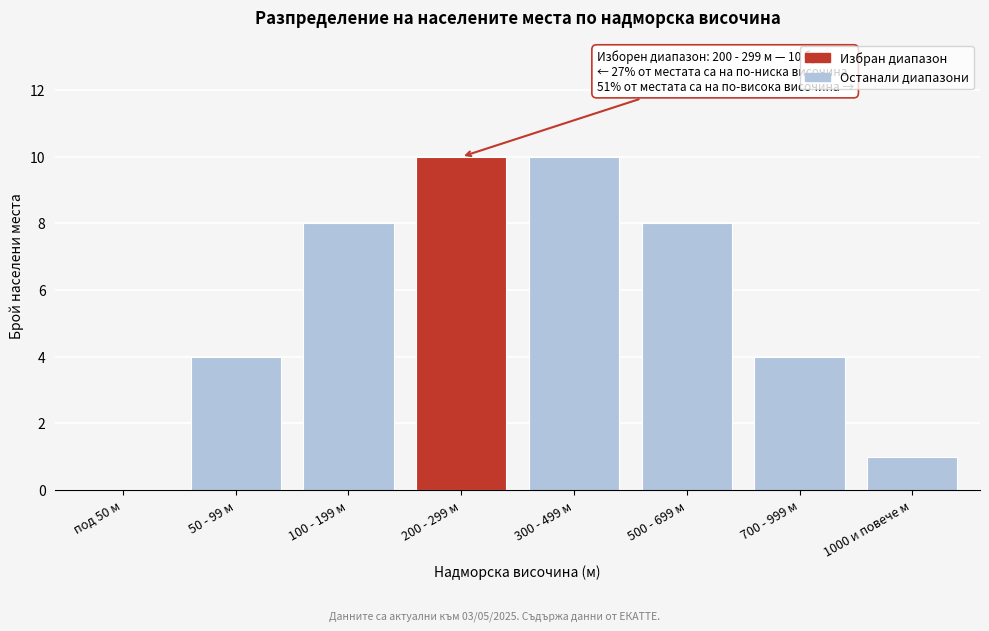

Reading left to right, transcribe all the data shown in this chart.

под 50 м=0	50 - 99 м=4	100 - 199 м=8	200 - 299 м=10	300 - 499 м=10	500 - 699 м=8	700 - 999 м=4	1000 и повече м=1